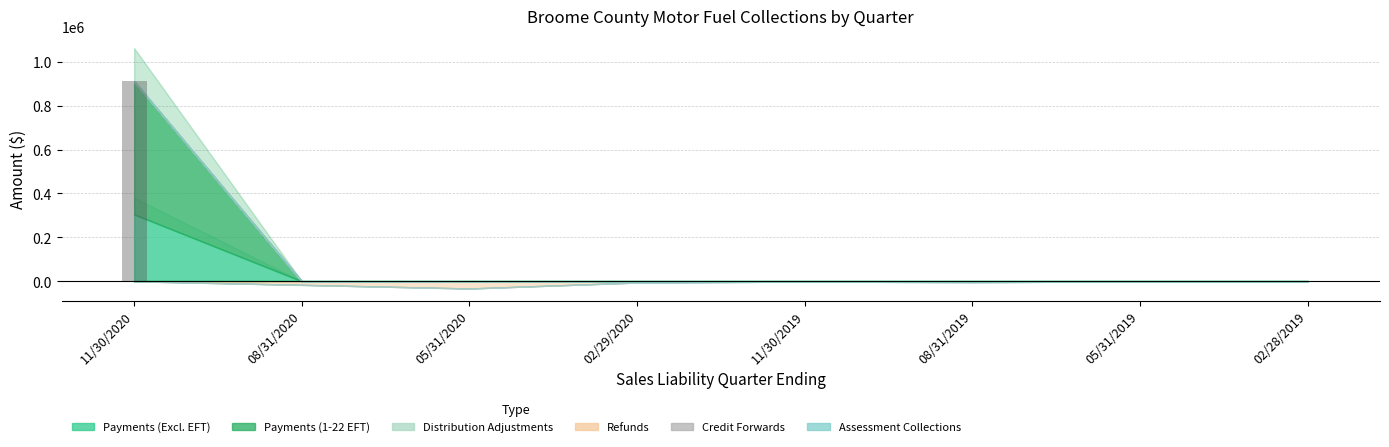

At which label is Assessment Collections closest to 0?

11/30/2020